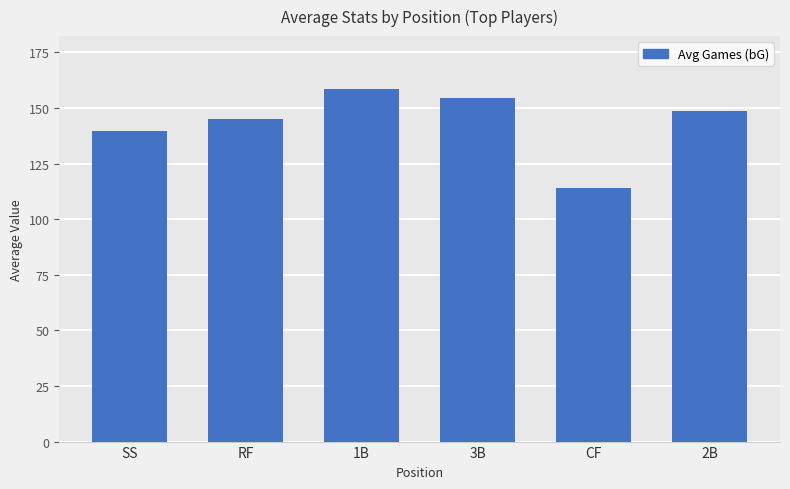

What is the difference between the maximum and second lowest values?

18.9